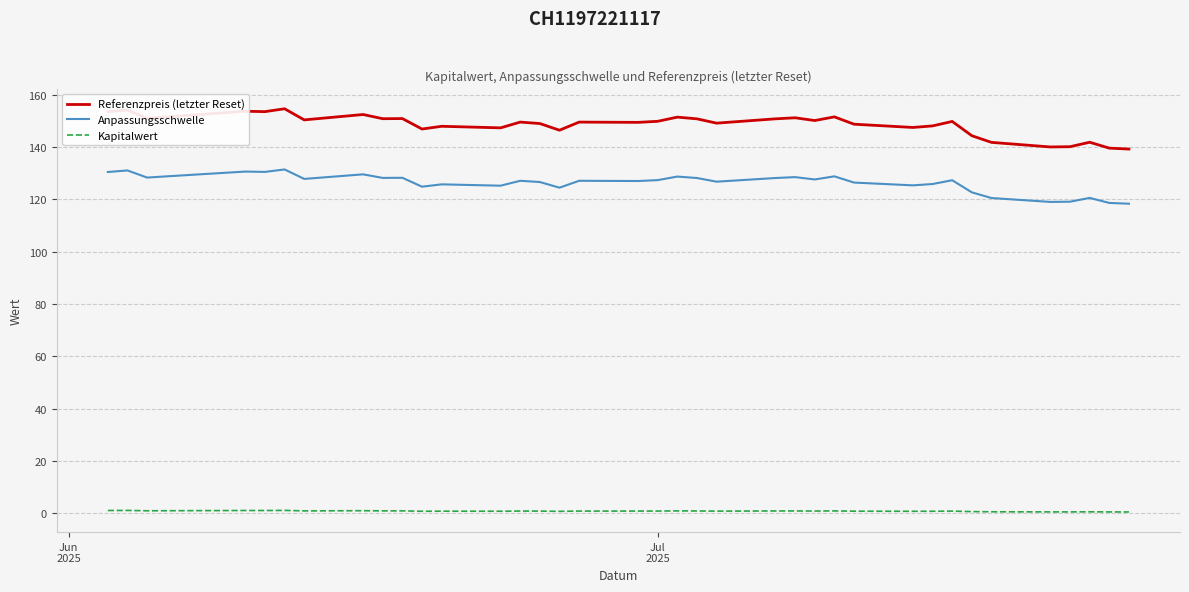

What is the difference between the second highest and second lowest values in the Kapitalwert series?

0.6